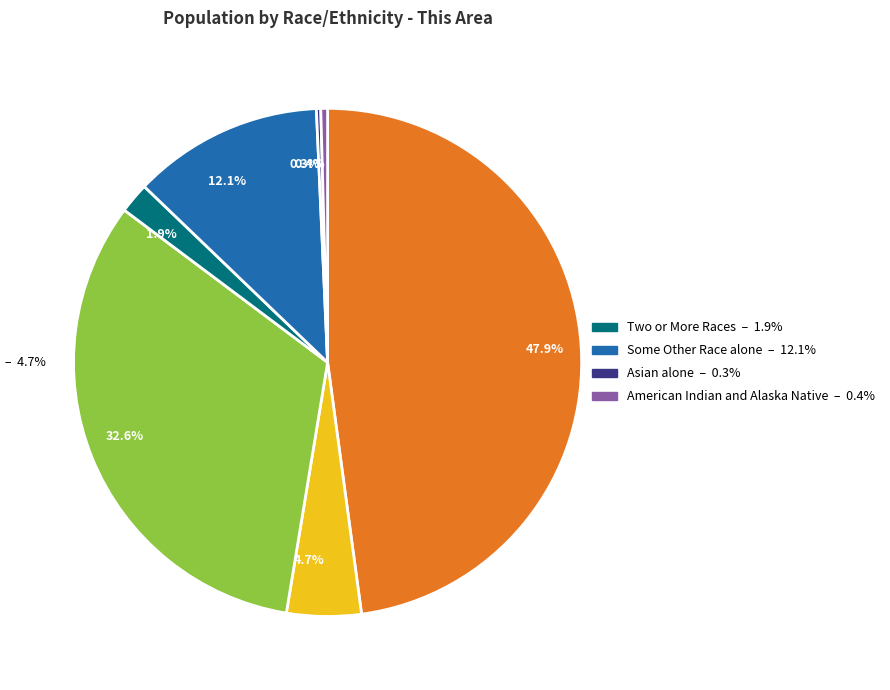

What is the largest slice in the pie chart?

47.9%